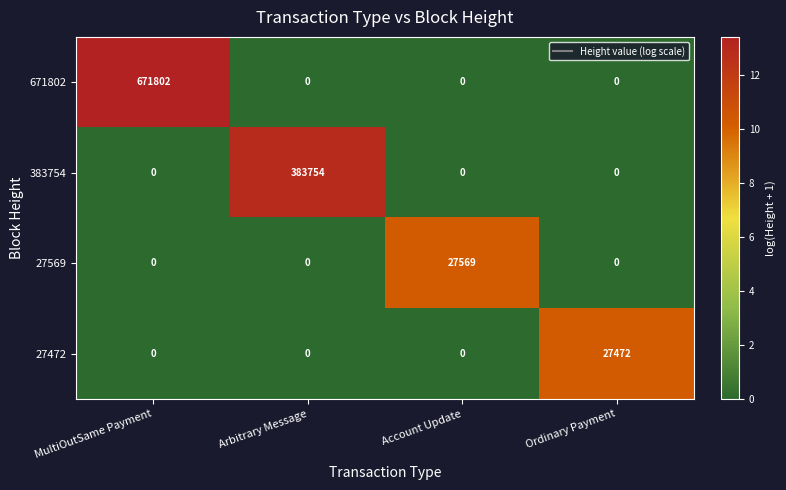

What is the difference between the maximum and second lowest values in the 671802 series?

671802